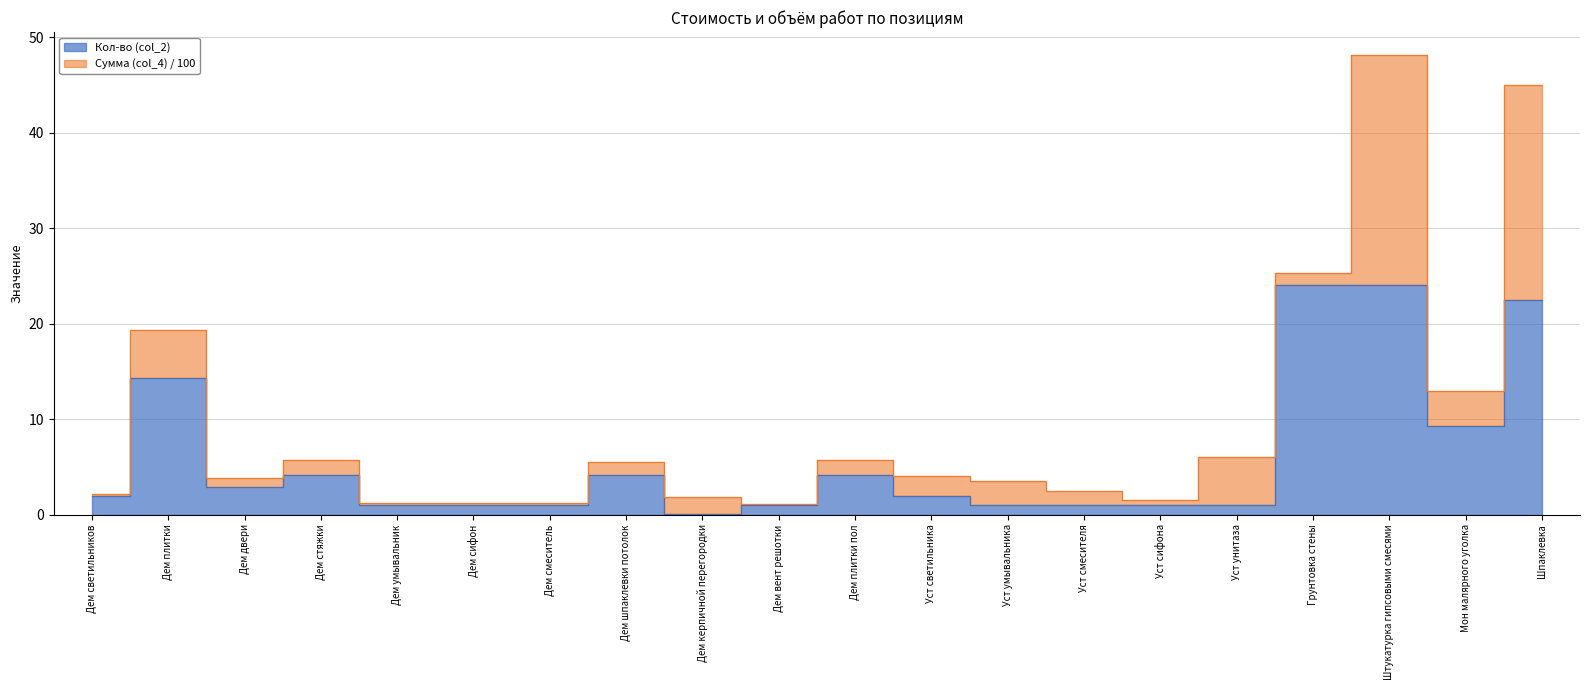

Read the value at Дем плитки.

14.3